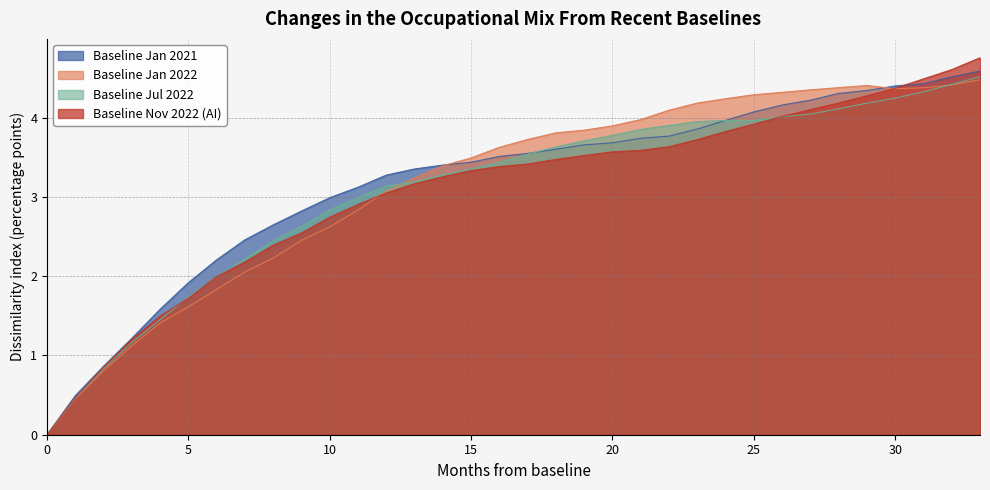

What is the sum of the Baseline Jan 2022 values at 12 and 14?

6.5